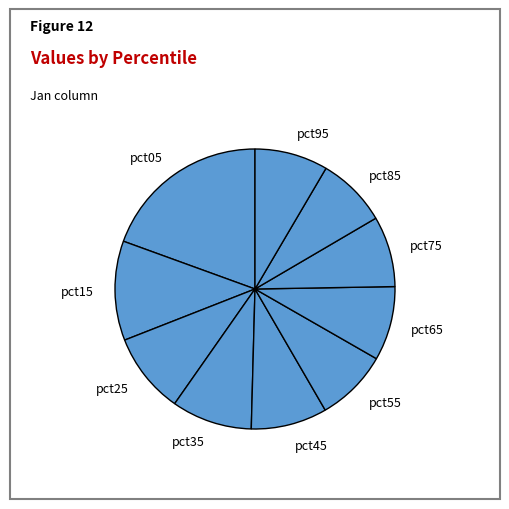

Is the sum of pct75 and pct55 greater than half?

No